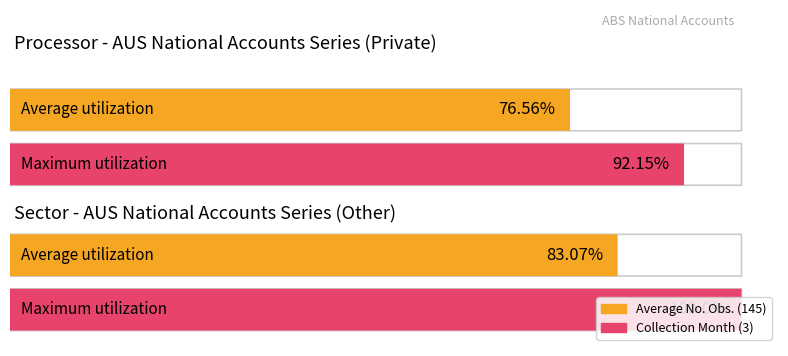

What is the maximum value for No. Obs.?

145